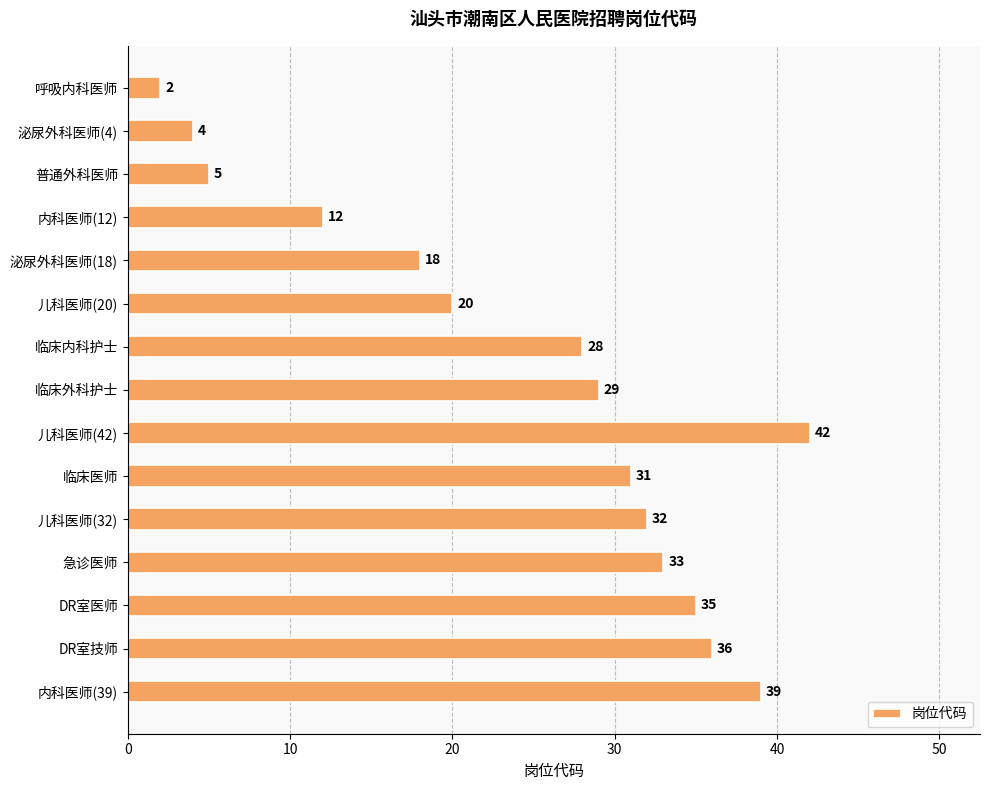

What is the label of the 9th bar from the bottom?

临床内科护士